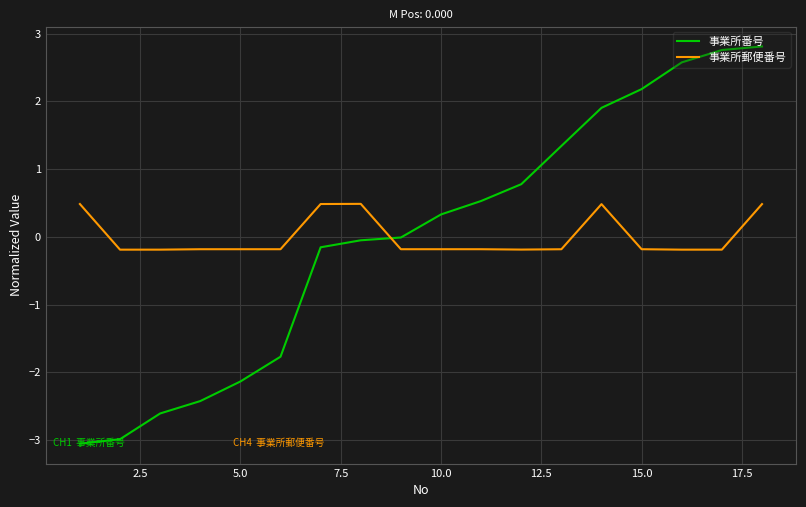

What is the maximum value shown in the chart?

2.8